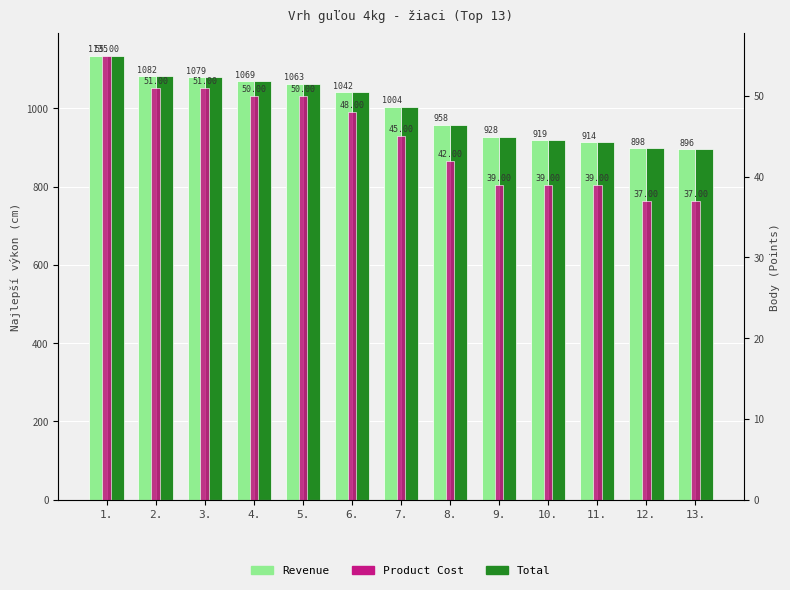

At 9., list the series in order from smallest to largest.

Product Cost, Revenue, Total